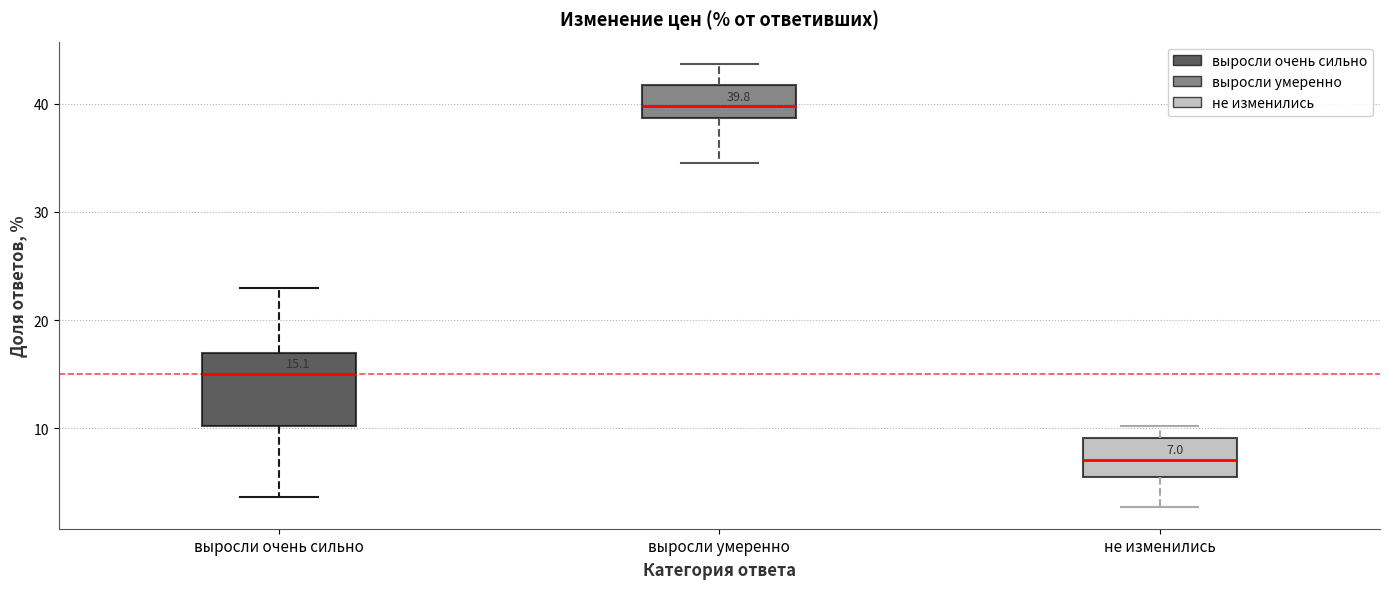

Which box is the tallest, from its lower edge to its upper edge?

выросли очень сильно